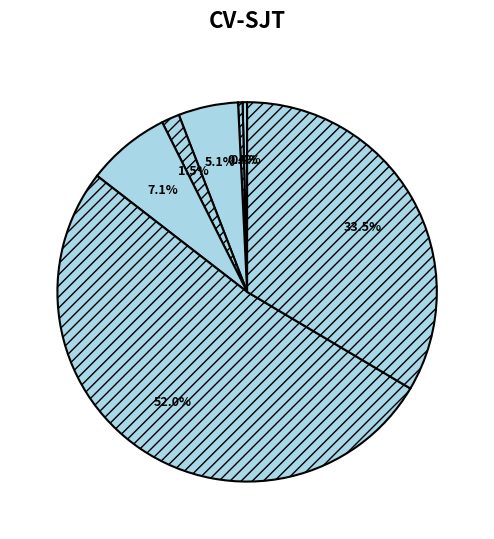

Which slice is the largest?

Chr 7